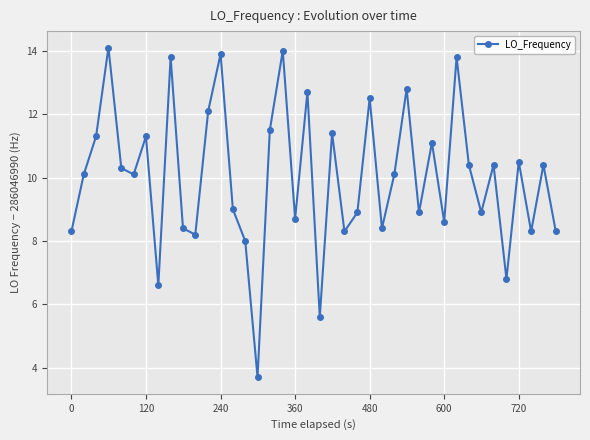

How many points are lower than both their immediate neighbors (excluding endpoints)?

13